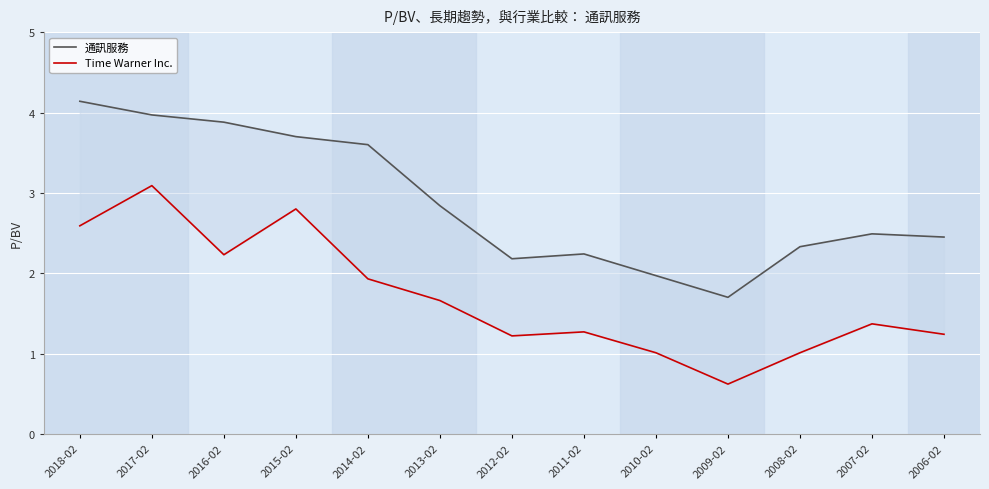

Reading right to left, transcribe all the data shown in this chart.

通訊服務: 2006-02=2.5	2007-02=2.5	2008-02=2.3	2009-02=1.7	2010-02=2.0	2011-02=2.2	2012-02=2.2	2013-02=2.8	2014-02=3.6	2015-02=3.7	2016-02=3.9	2017-02=4.0	2018-02=4.1
Time Warner Inc.: 2006-02=1.2	2007-02=1.4	2008-02=1.0	2009-02=0.6	2010-02=1.0	2011-02=1.3	2012-02=1.2	2013-02=1.7	2014-02=1.9	2015-02=2.8	2016-02=2.2	2017-02=3.1	2018-02=2.6